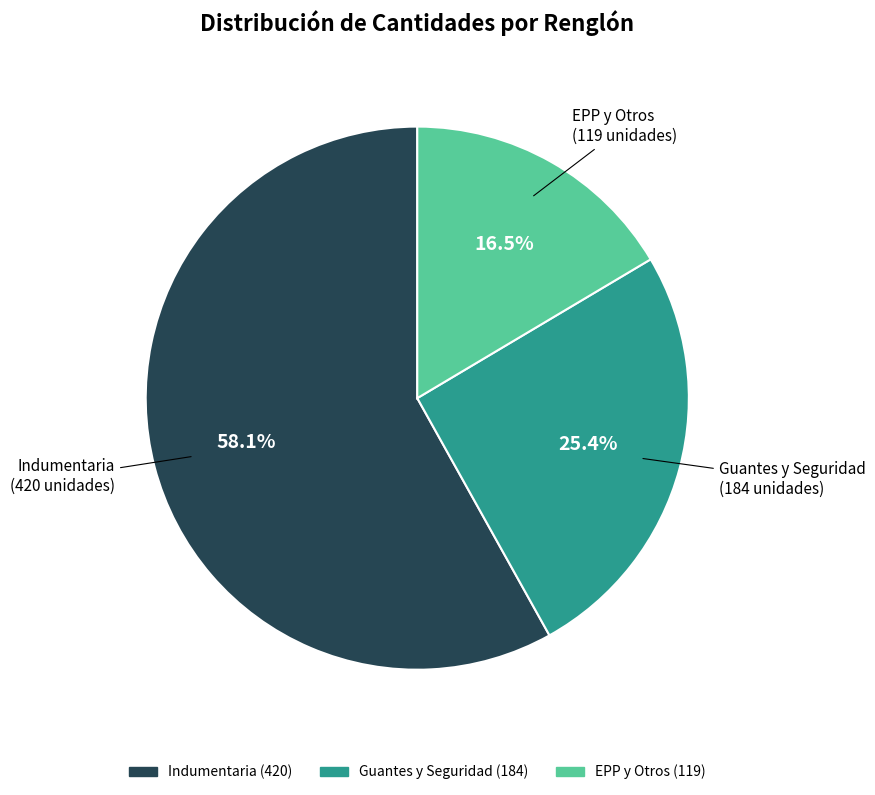

Is there any slice that represents more than half of the pie?

Yes